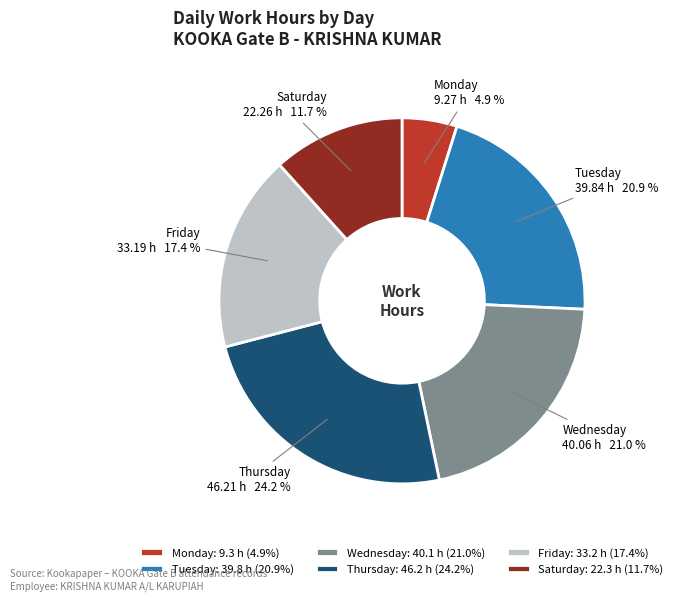

Between Friday and Thursday, which is larger?

Thursday